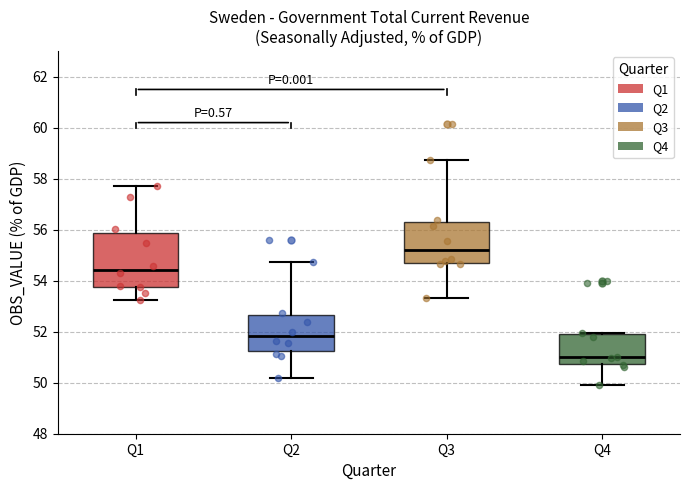

Reading left to right, read every box against the y-axis: the position of its median line, the range the box covers, and the ends of its whiskers. The values are not printed on the chart, so give them approximately, as read against the axis.

Q1: median 54.4, box 53.8 to 55.8, whiskers 53.2 to 57.8
Q2: median 51.8, box 51.2 to 52.6, whiskers 50.2 to 54.8
Q3: median 55.2, box 54.6 to 56.4, whiskers 53.4 to 58.8
Q4: median 51.0, box 50.8 to 52.0, whiskers 50.0 to 52.0